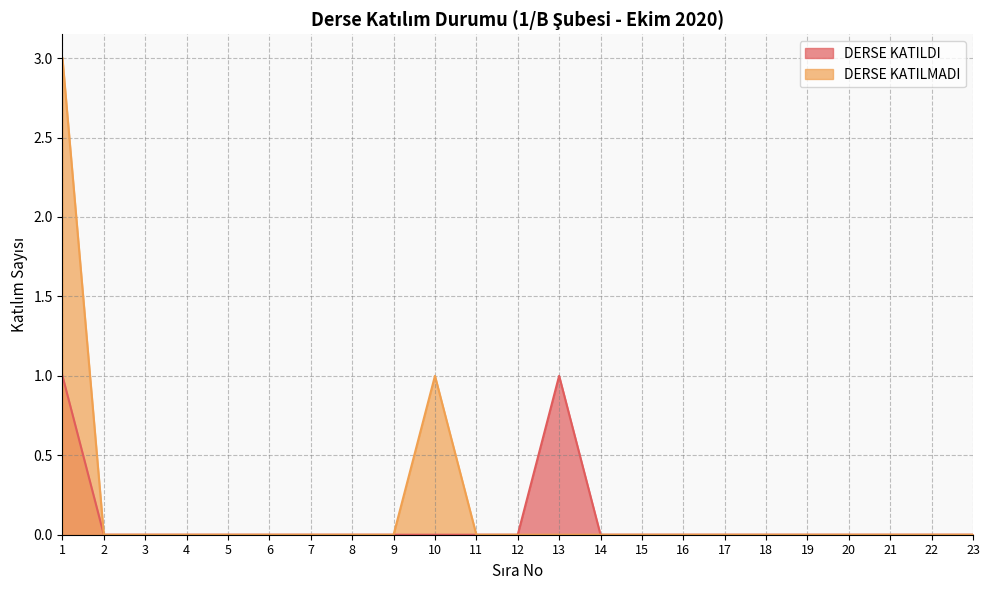

True or false: DERSE KATILMADI and DERSE KATILDI cross at least once.

False